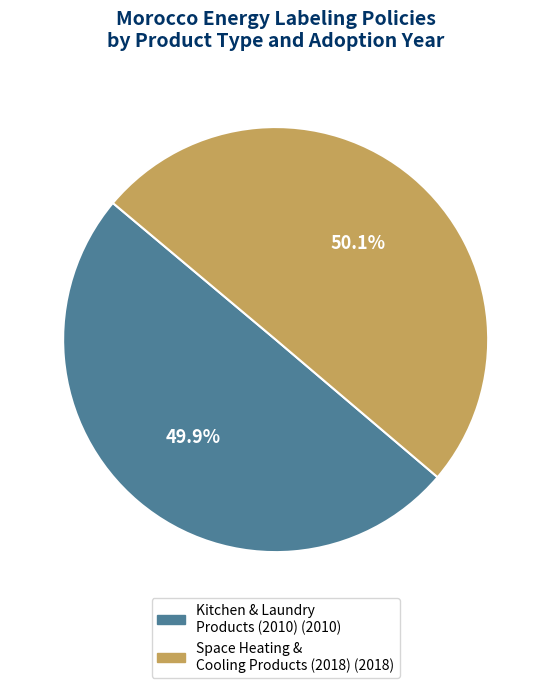

Count the number of slices in the pie.

2